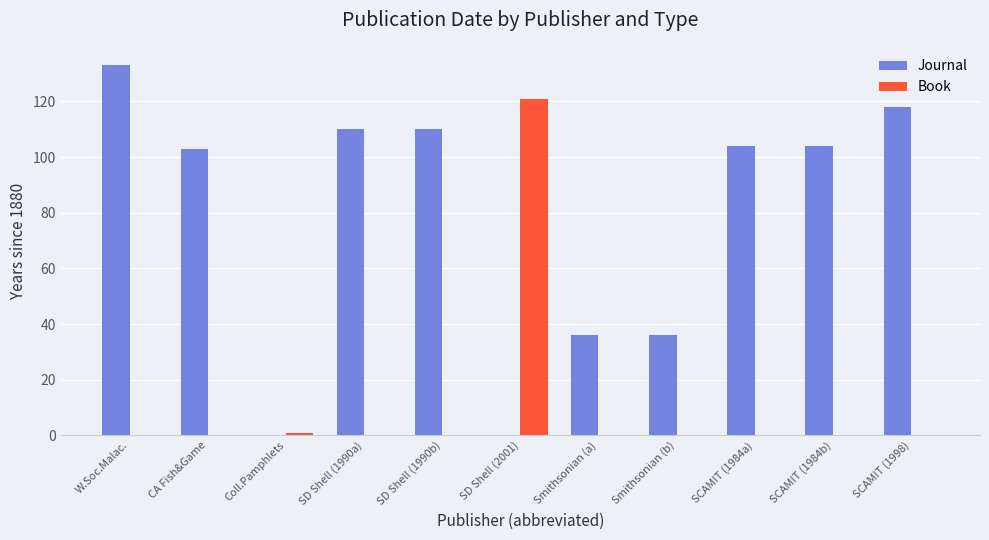

At which category is the sum across all series the highest?

W.Soc.Malac.